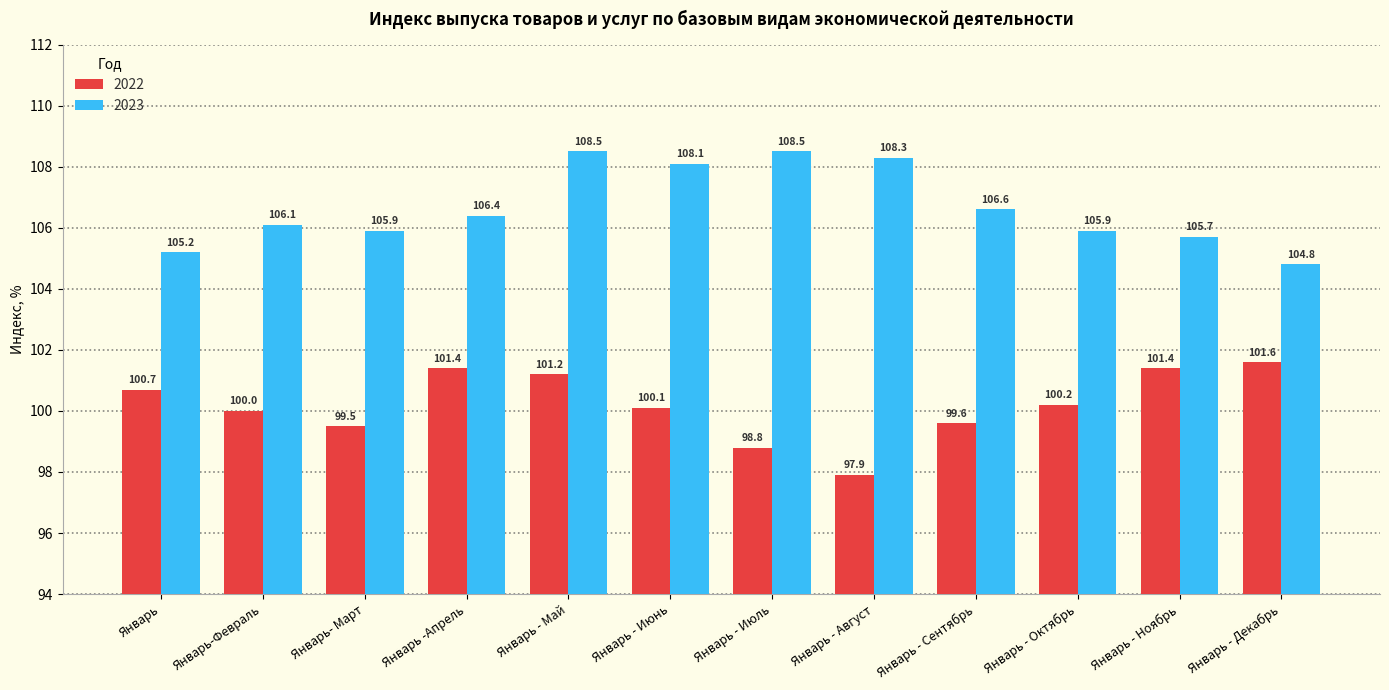

Rank the series by their average value, from lowest to highest.

2022, 2023